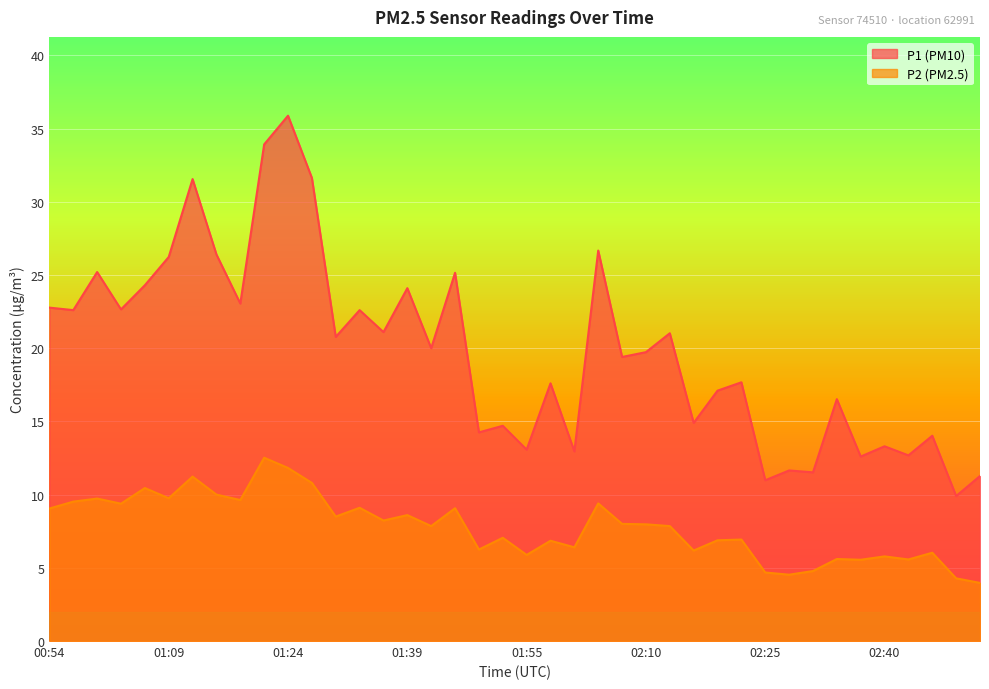

What is the sum of all P2 values?

311.6